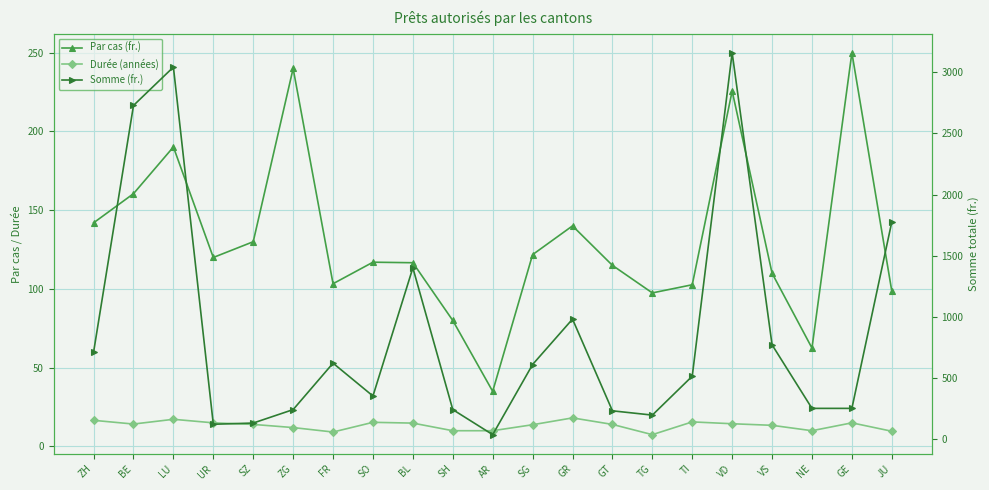

Which category has the highest value across all series?

VD